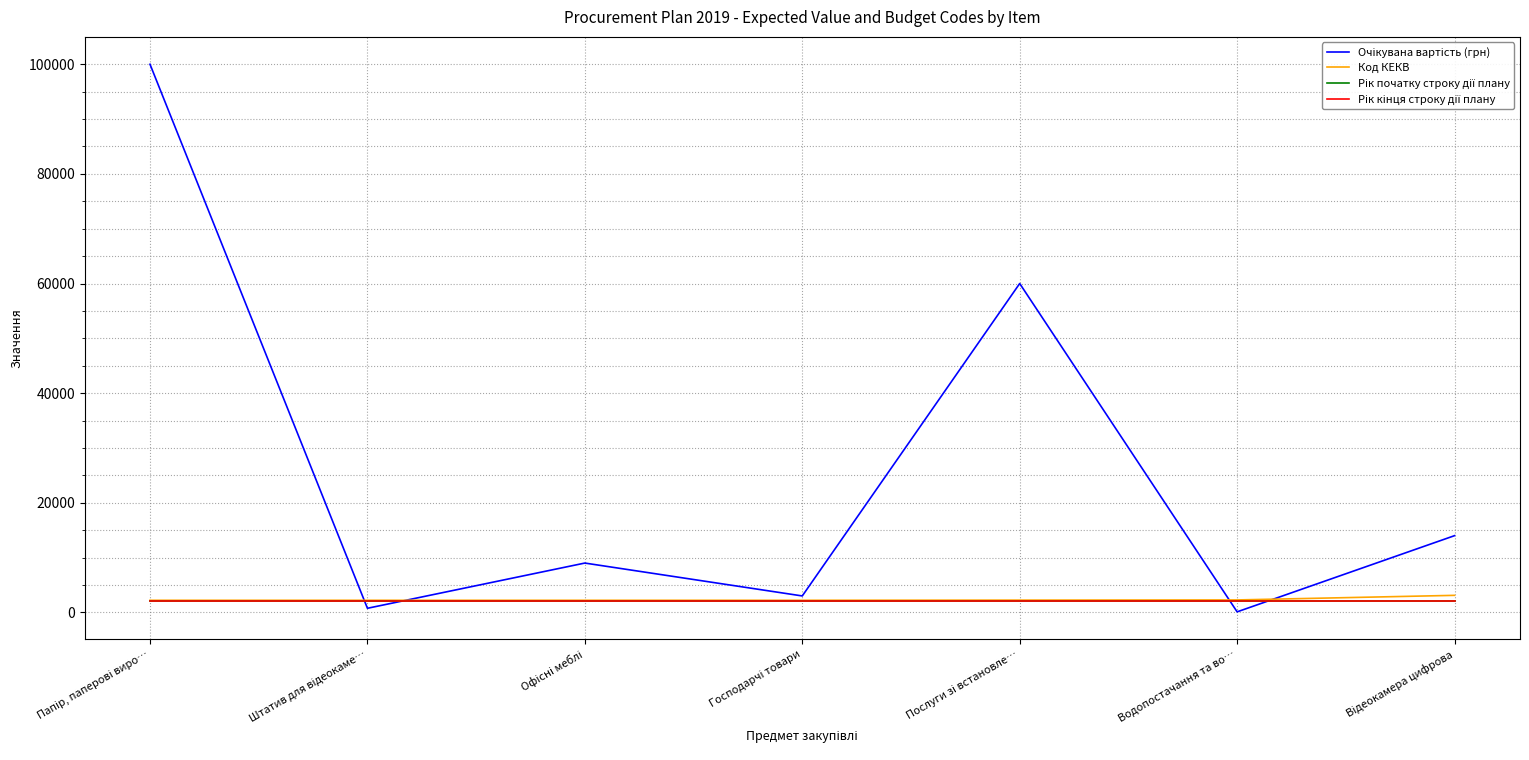

What position from the left is Штатив для відеокаме…?

2